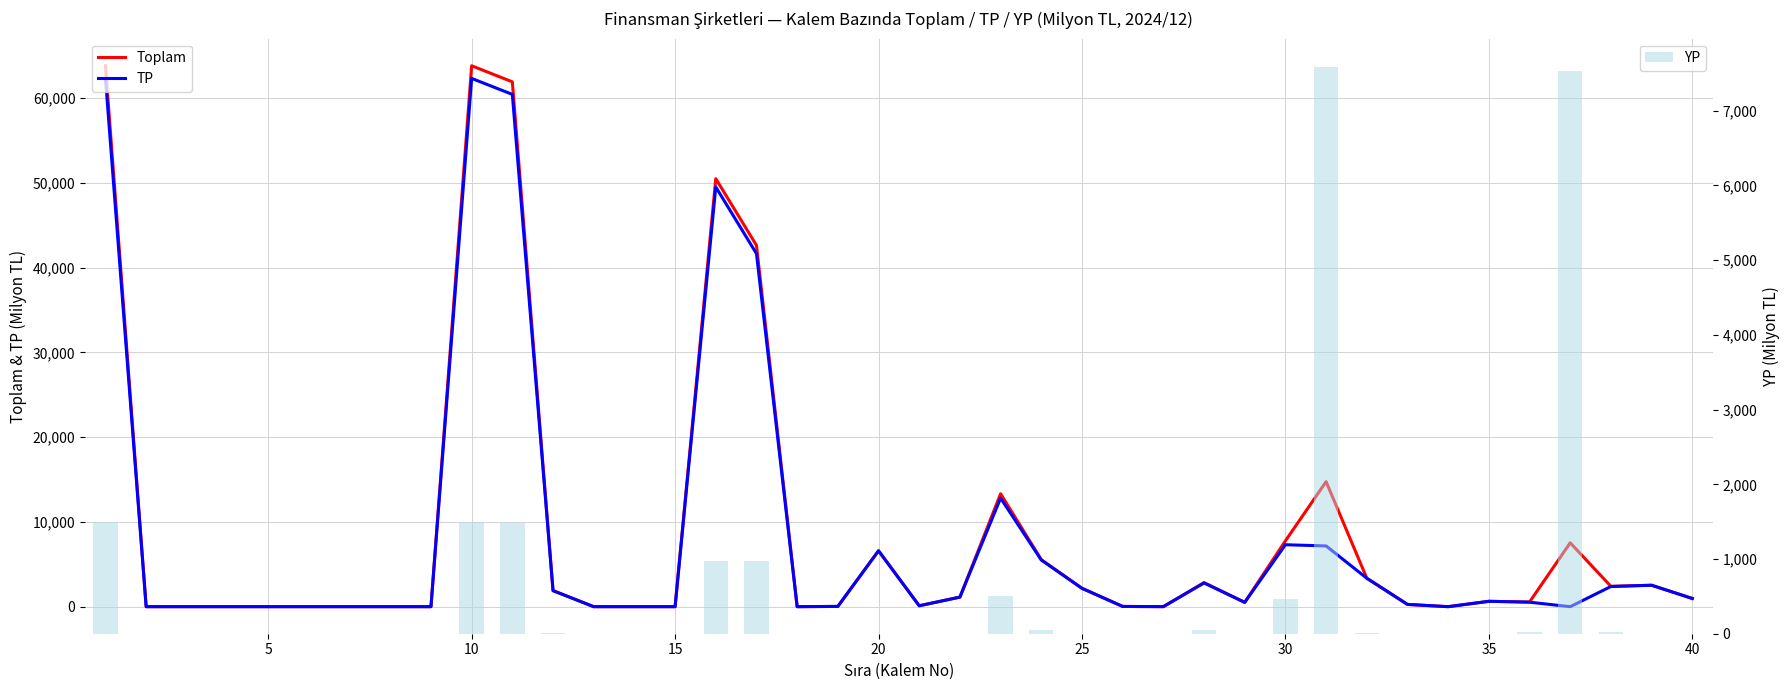

What is the sum of all YP values?

22676